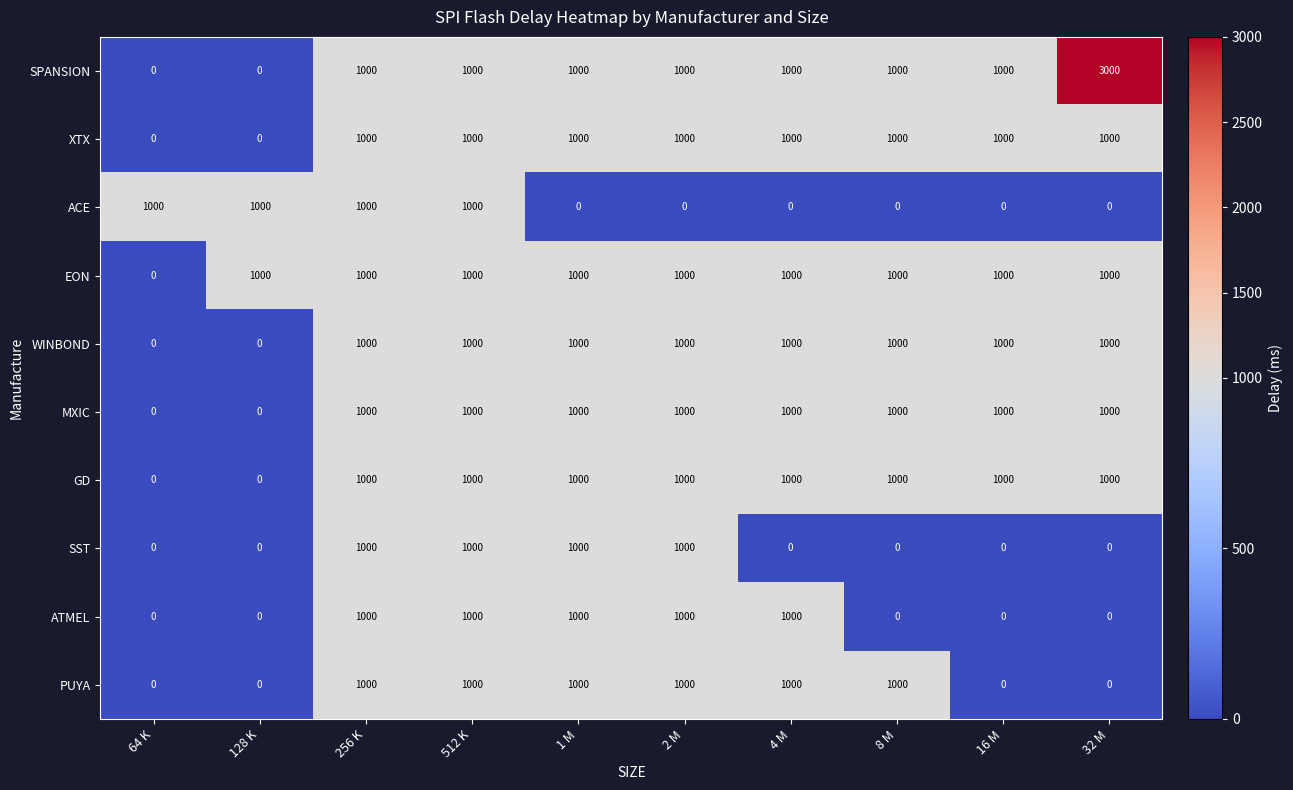

What is the spread (max minus min) of values at 16 M?

1000